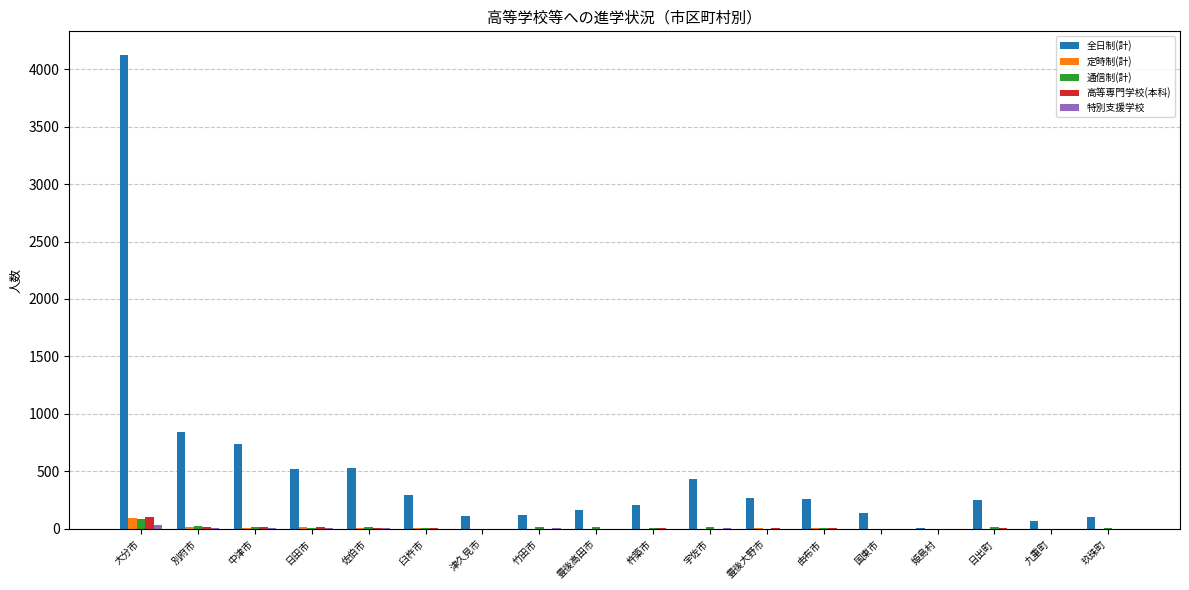

Is it true that 定時制(計) equals 0 at 九重町?

True